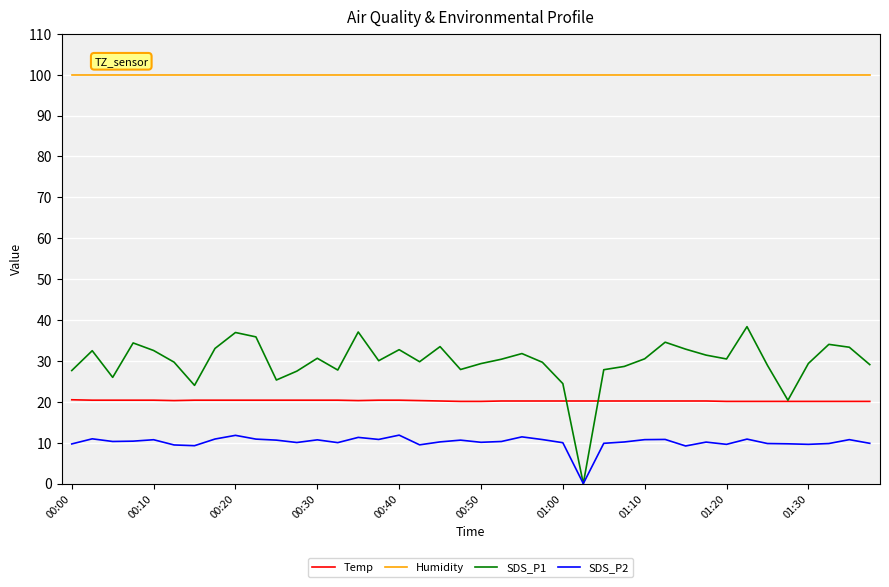

True or false: SDS_P2 and Humidity cross at least once.

False